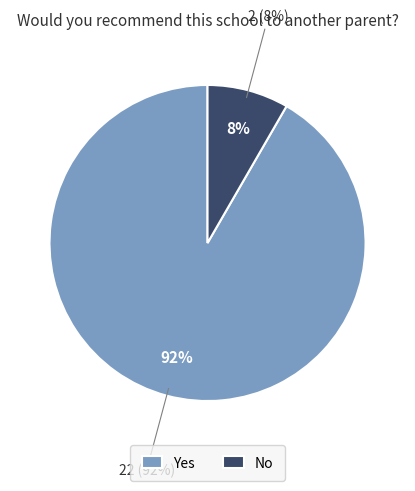

Which has a higher value, Yes or No?

Yes